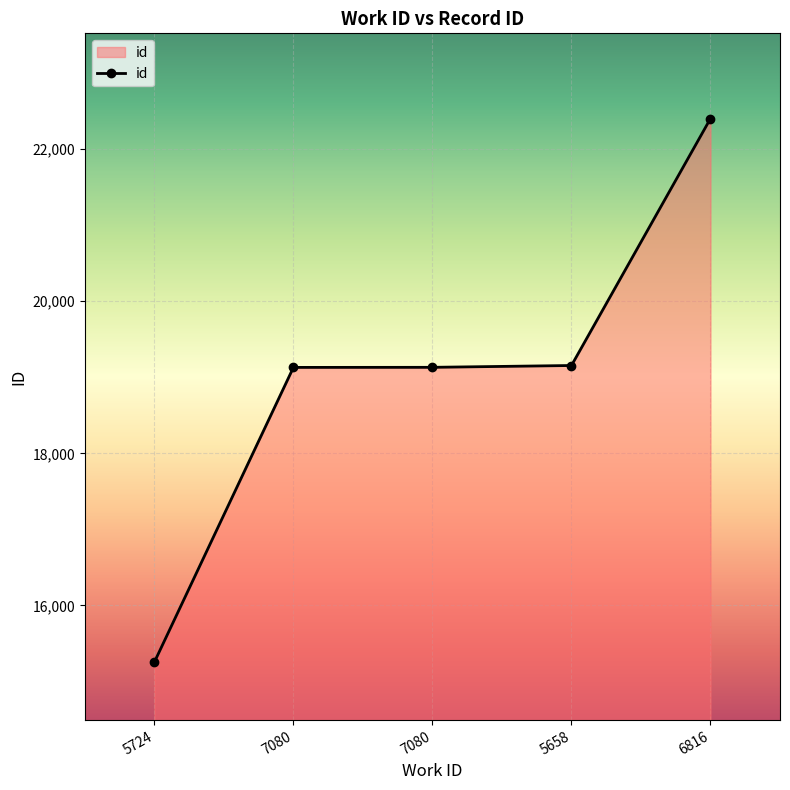

What is the change in value from 7080 to 5658?

+24